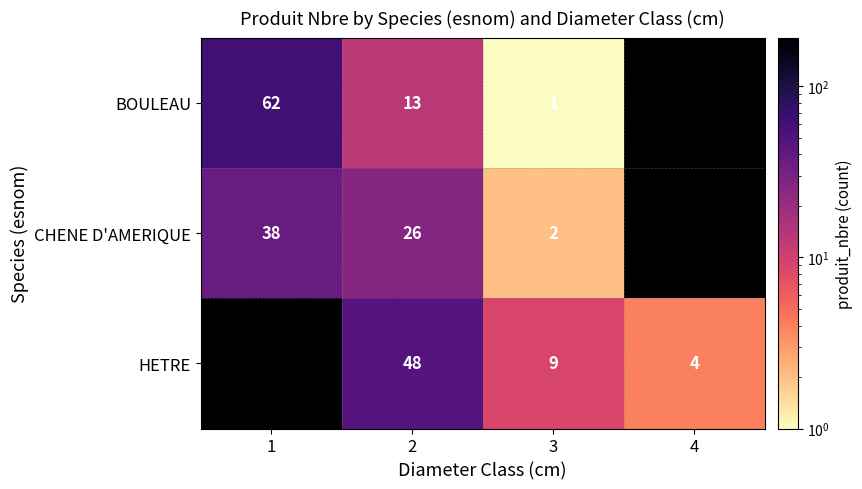

The value of BOULEAU at 1 is 92.8. True or false?

False